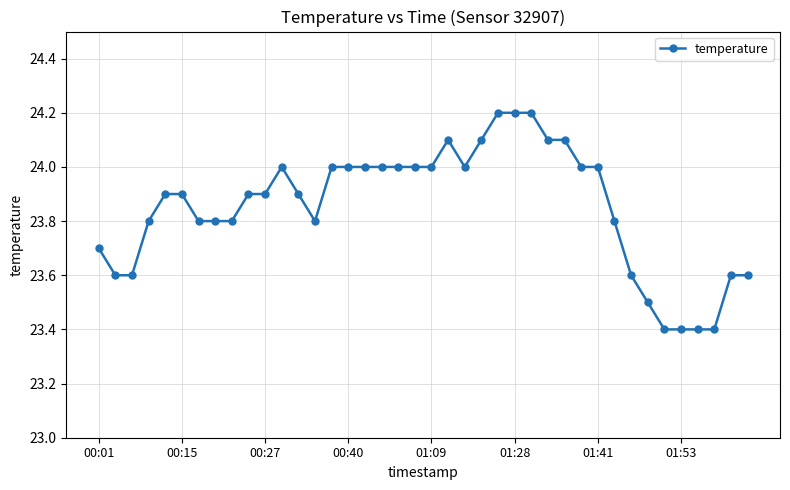

Count the number of categories in the chart.

40